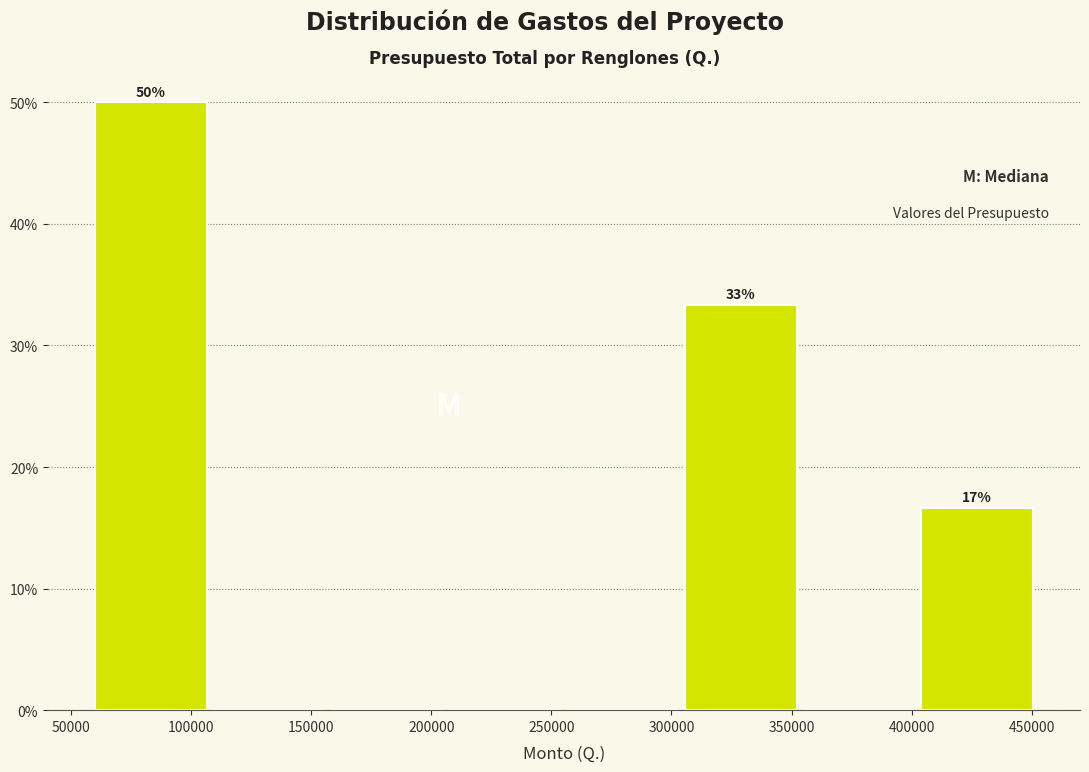

Which range on the x-axis has the tallest bar?

60000 to 110000